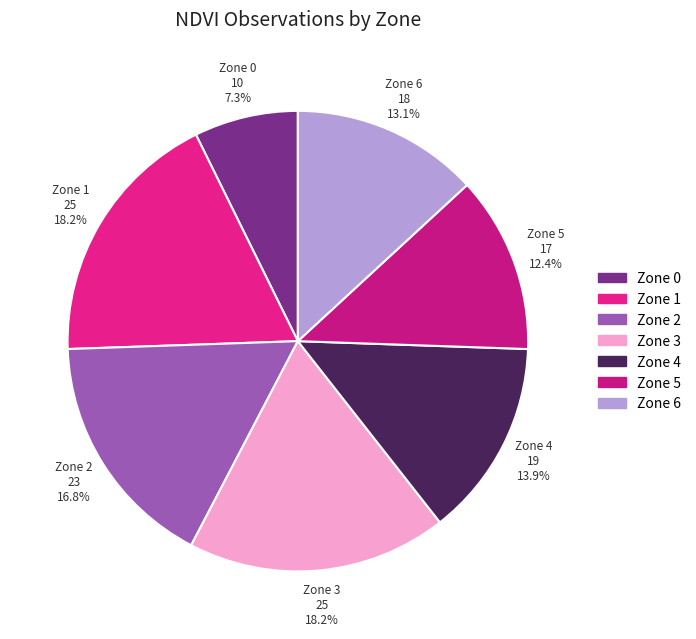

How many slices are in this pie chart?

7